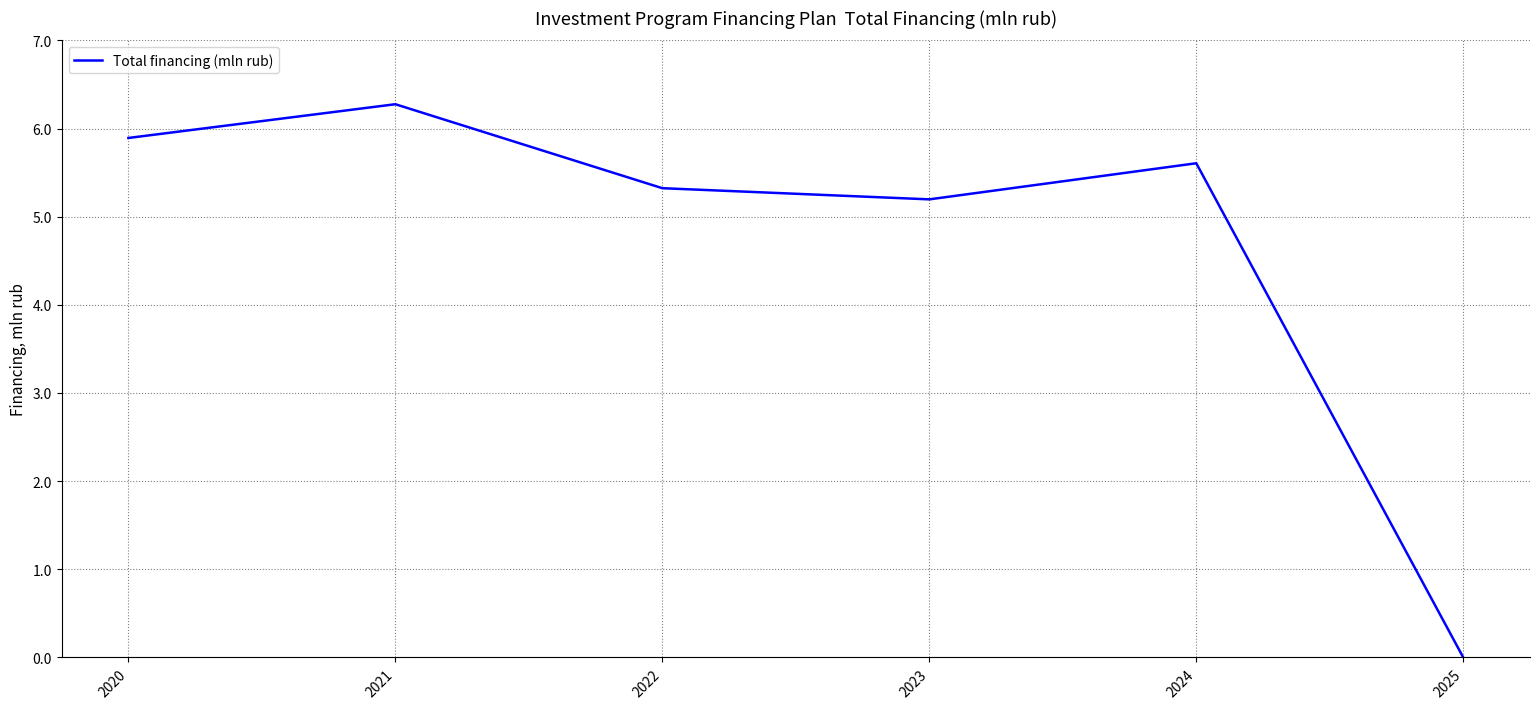

Approximately how many times larger is the value at 2023 compared to 2024?

0.9